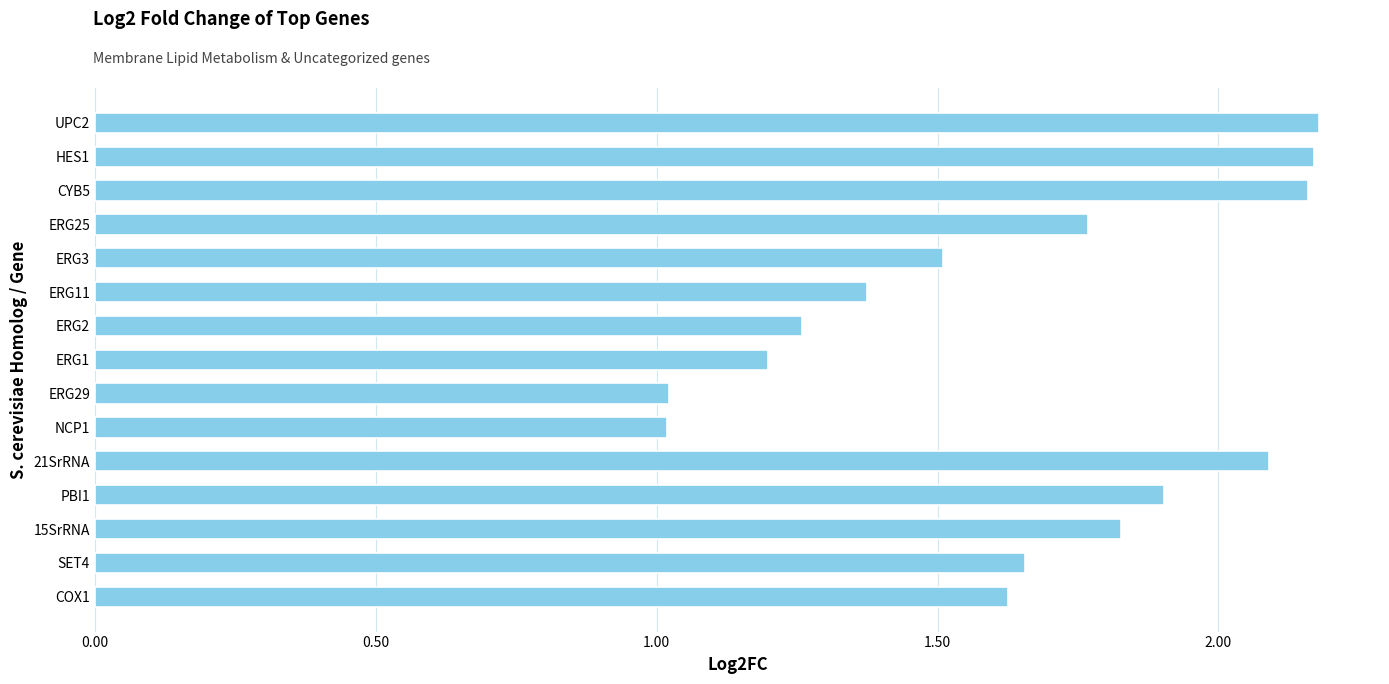

What is the minimum value shown in the chart?

1.0